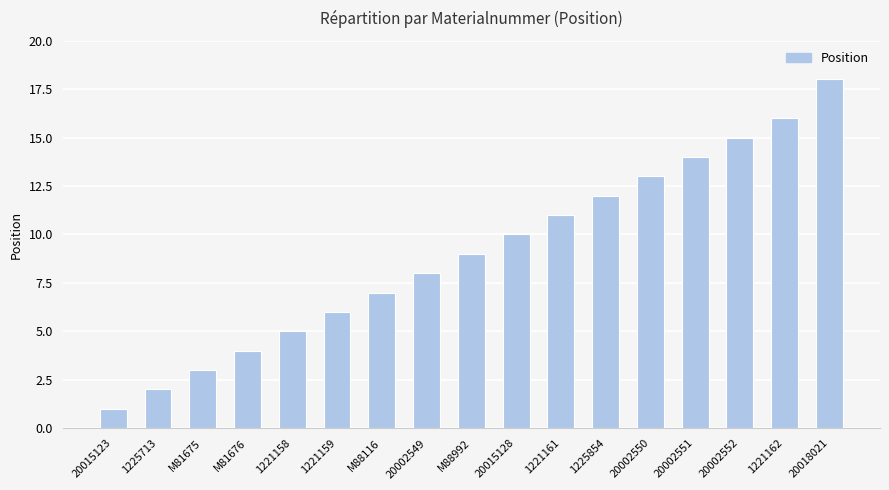

The value at 1225854 is 18. True or false?

False